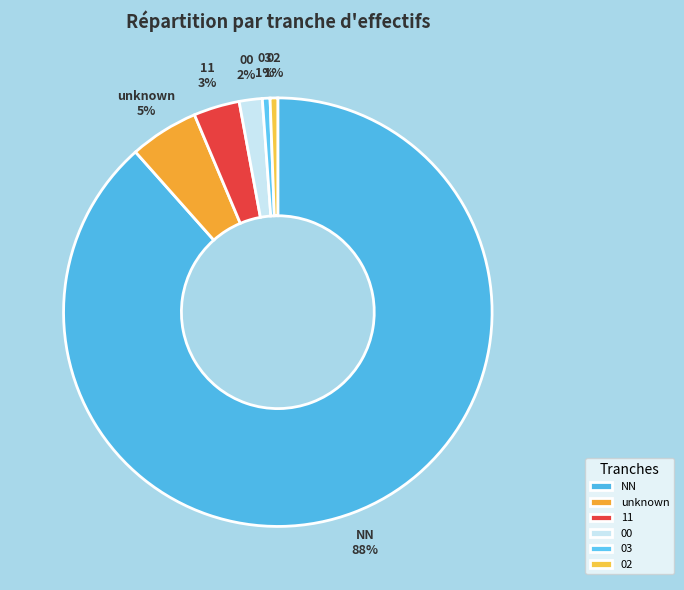

To the nearest percent, what percentage of the pie is 02?

1%